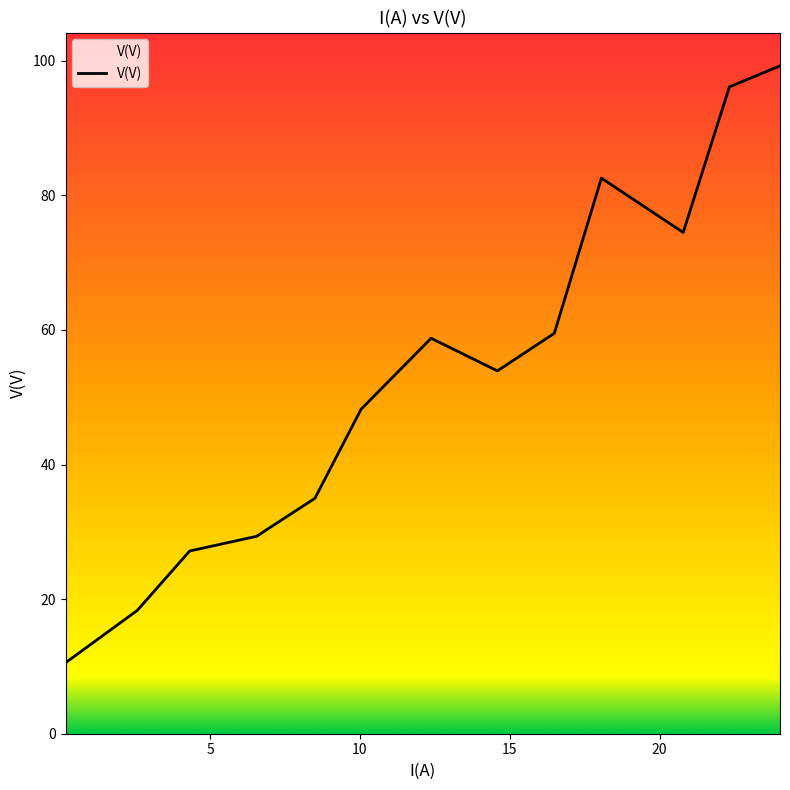

What is the greatest value displayed?

99.2